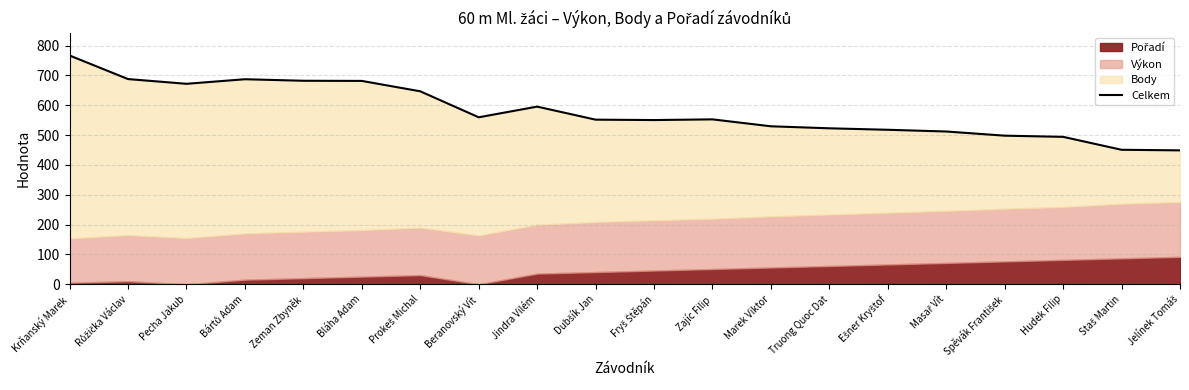

How many points are higher than both their immediate neighbors (excluding endpoints)?

3